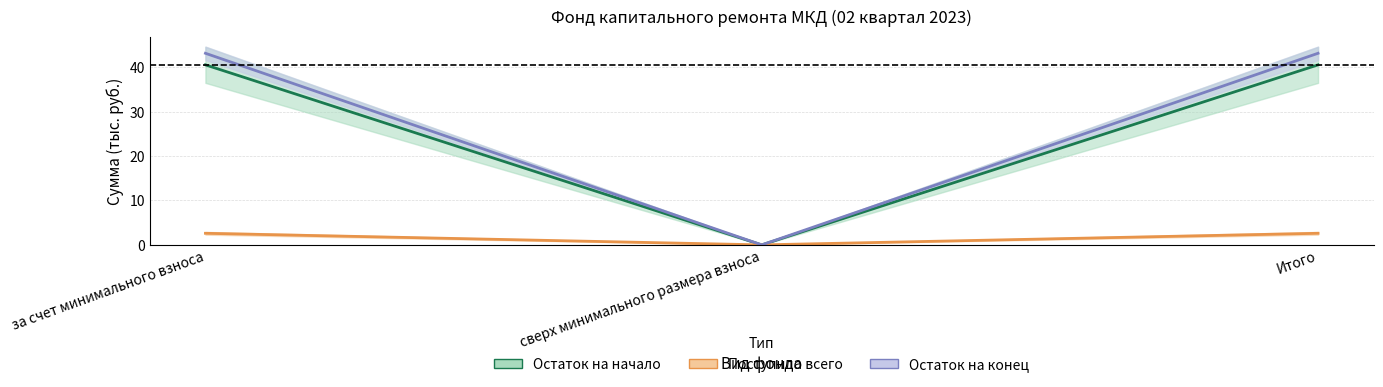

What is the label of the 3rd point from the right?

за счет минимального взноса